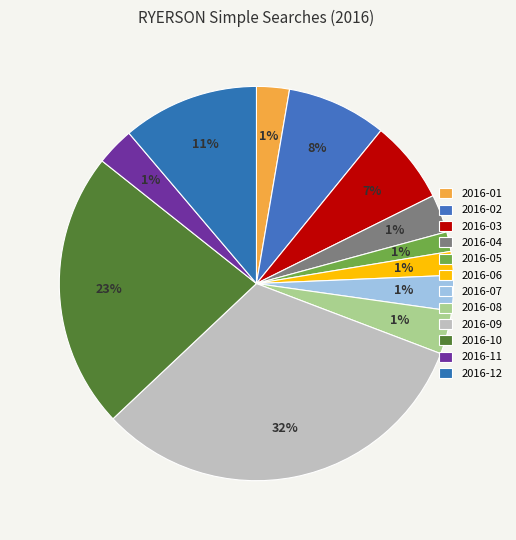

Is there a majority slice in this chart?

No